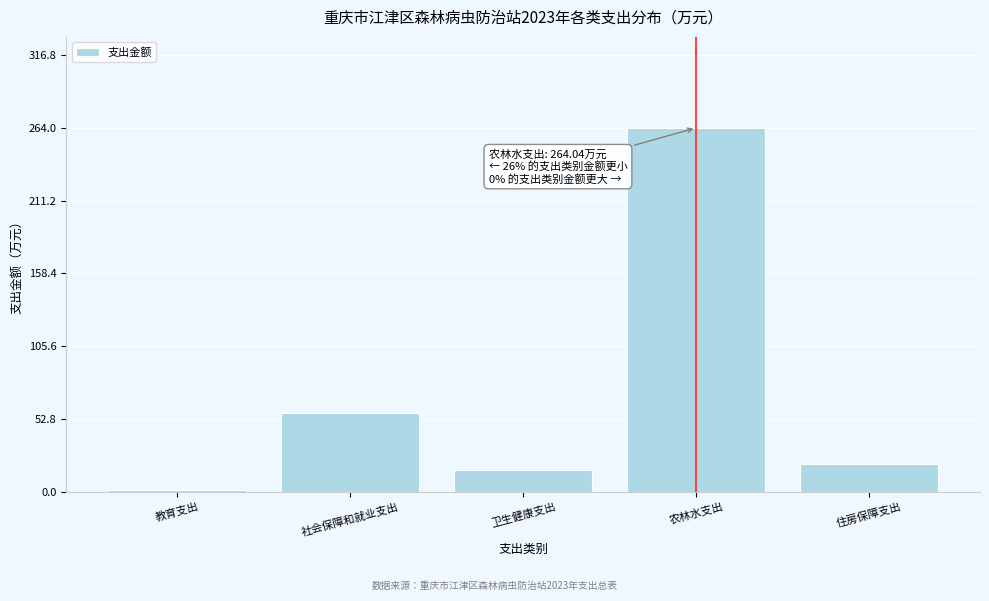

Reading left to right, list all the values displayed in this chart.

1.4	57.3	15.6	264.0	20.0